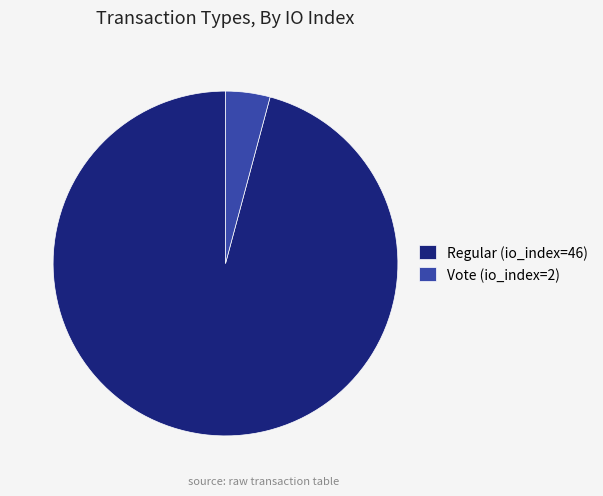

Approximately how many times larger is the value at Regular (io_index=46) compared to Vote (io_index=2)?

23.0